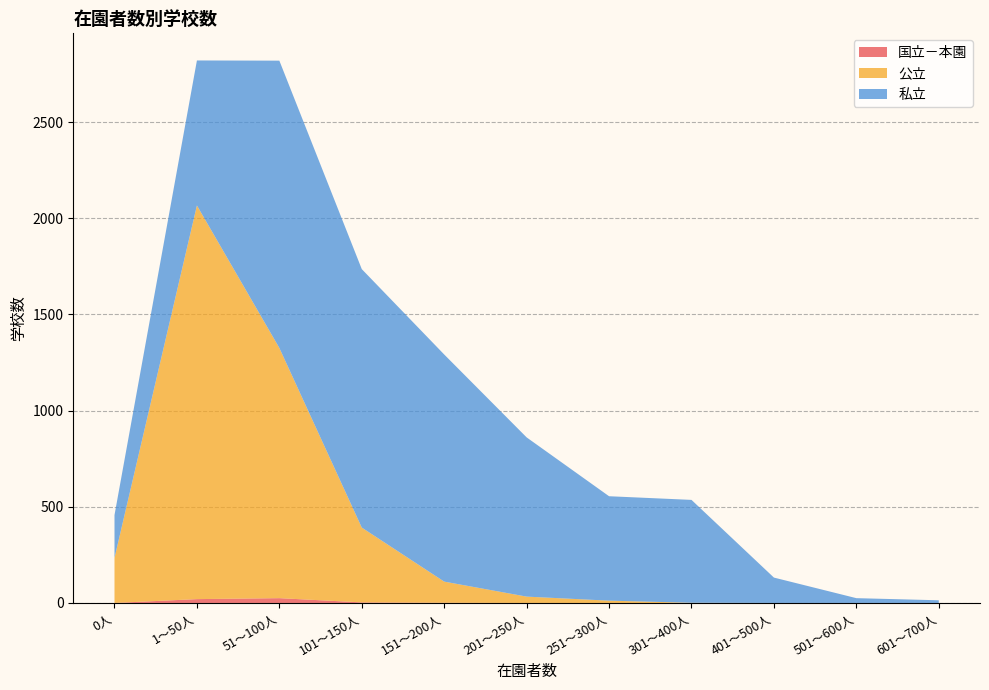

Reading left to right, transcribe all the data shown in this chart.

国立－本園: 0人=0	1～50人=20	51～100人=25	101～150人=3	151～200人=1	201～250人=0	251～300人=0	301～400人=0	401～500人=0	501～600人=0	601～700人=0
公立: 0人=234	1～50人=2047	51～100人=1301	101～150人=389	151～200人=110	201～250人=33	251～300人=12	301～400人=1	401～500人=0	501～600人=0	601～700人=0
私立: 0人=223	1～50人=754	51～100人=1494	101～150人=1344	151～200人=1181	201～250人=828	251～300人=543	301～400人=535	401～500人=132	501～600人=25	601～700人=14